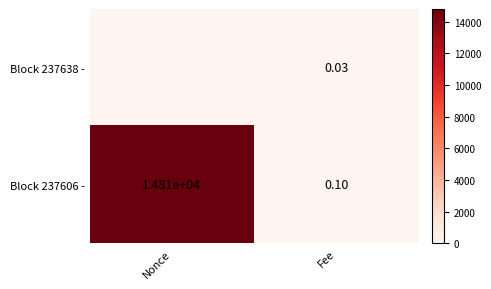

What is the greatest value displayed?

14808.0